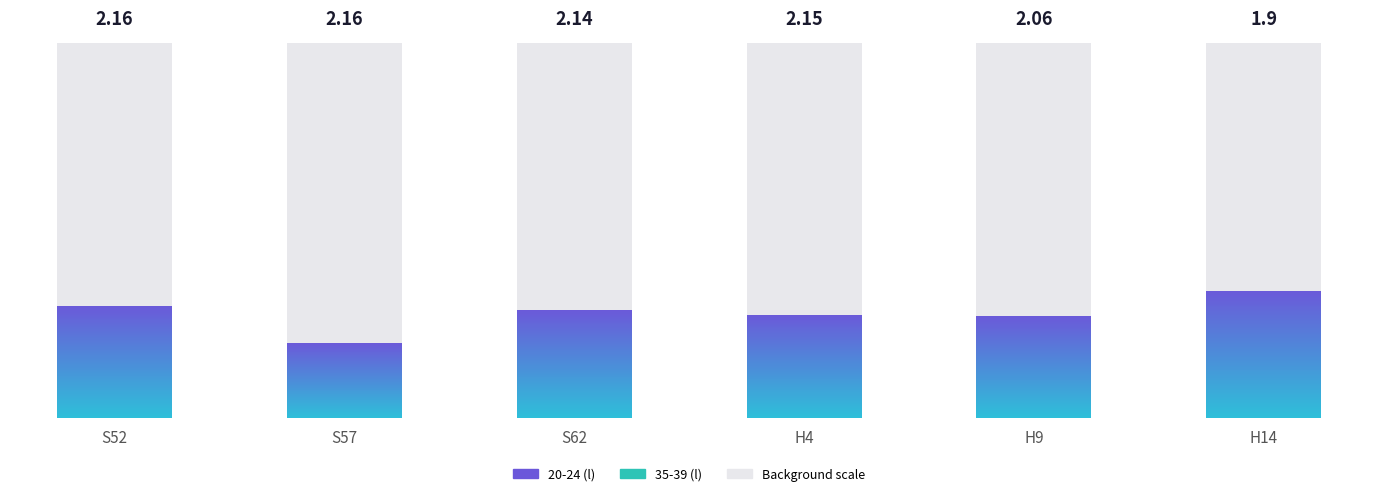

At which category is the sum across all series the highest?

S52